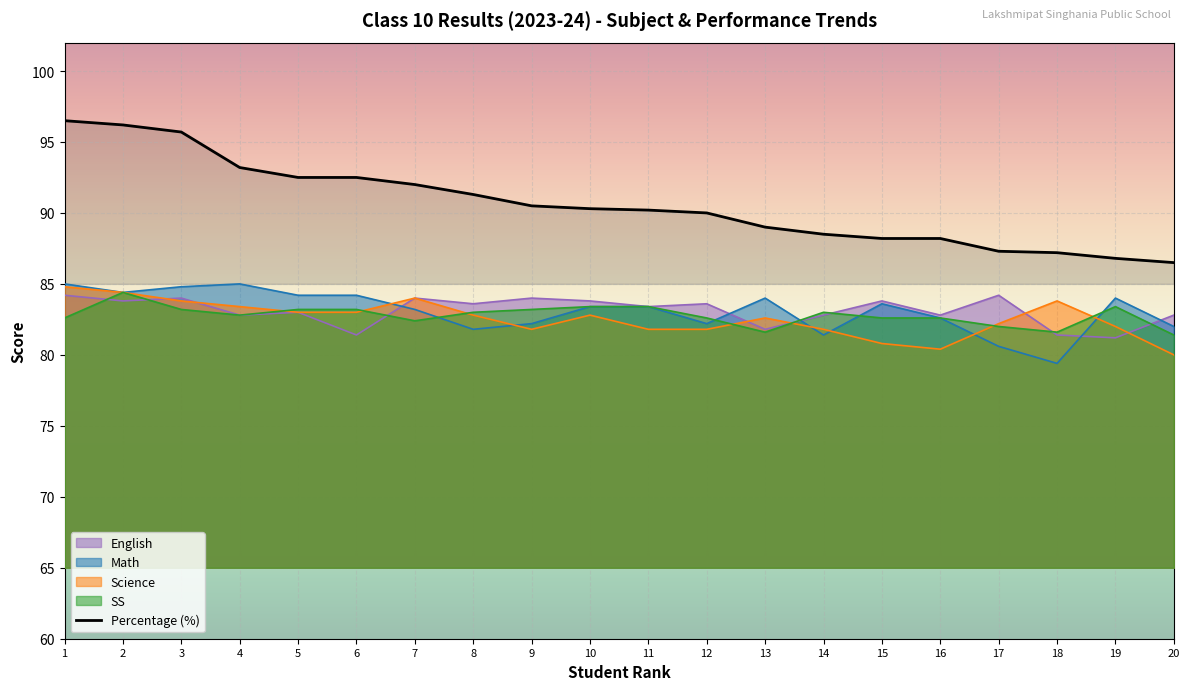

At which category does the chart reach its peak across all series?

1